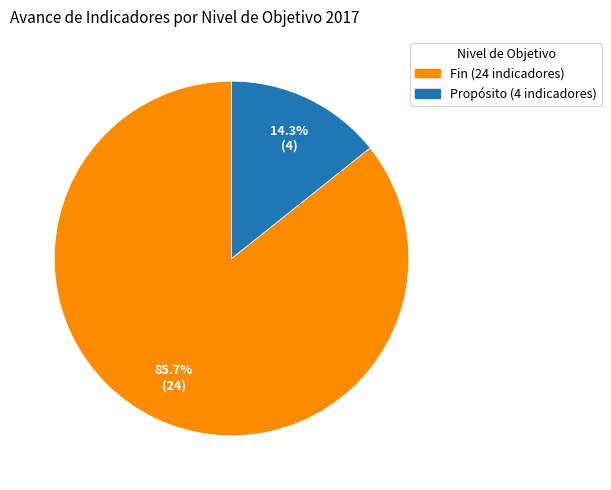

Does any single category account for the majority?

Yes